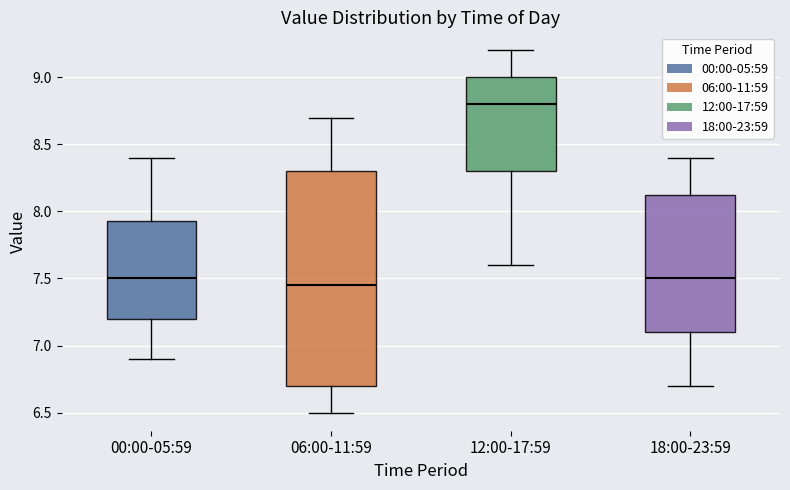

Comparing the boxes themselves (not the whiskers), which one is the tallest?

06:00-11:59